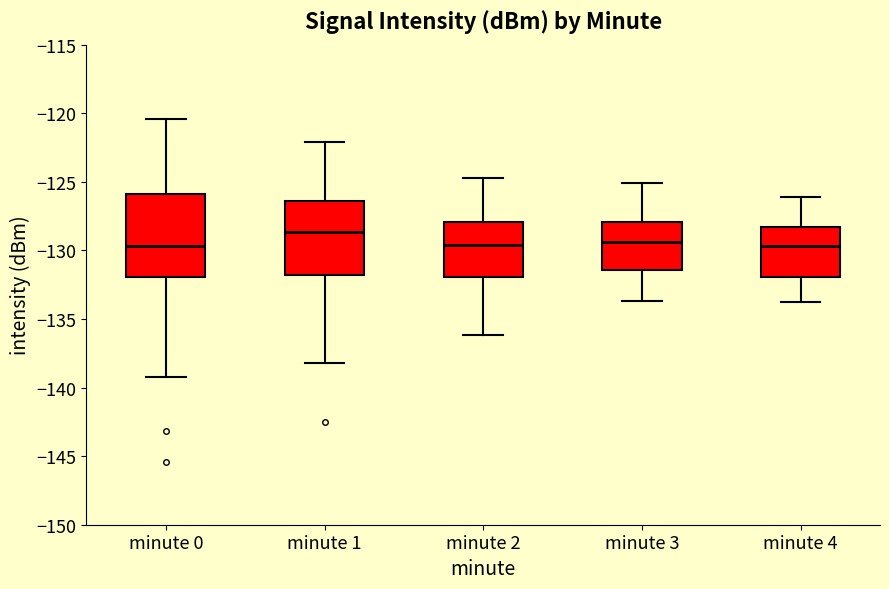

Comparing the boxes themselves (not the whiskers), which one is the tallest?

minute 0